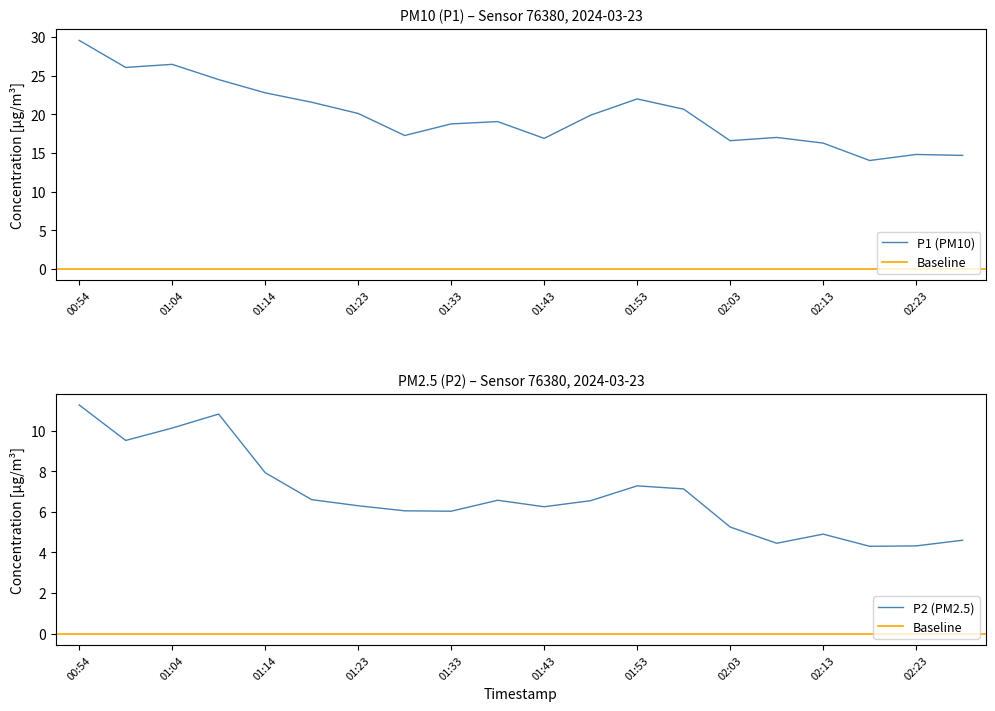

What is the value of the P2 point at the 8th from the left?

6.0